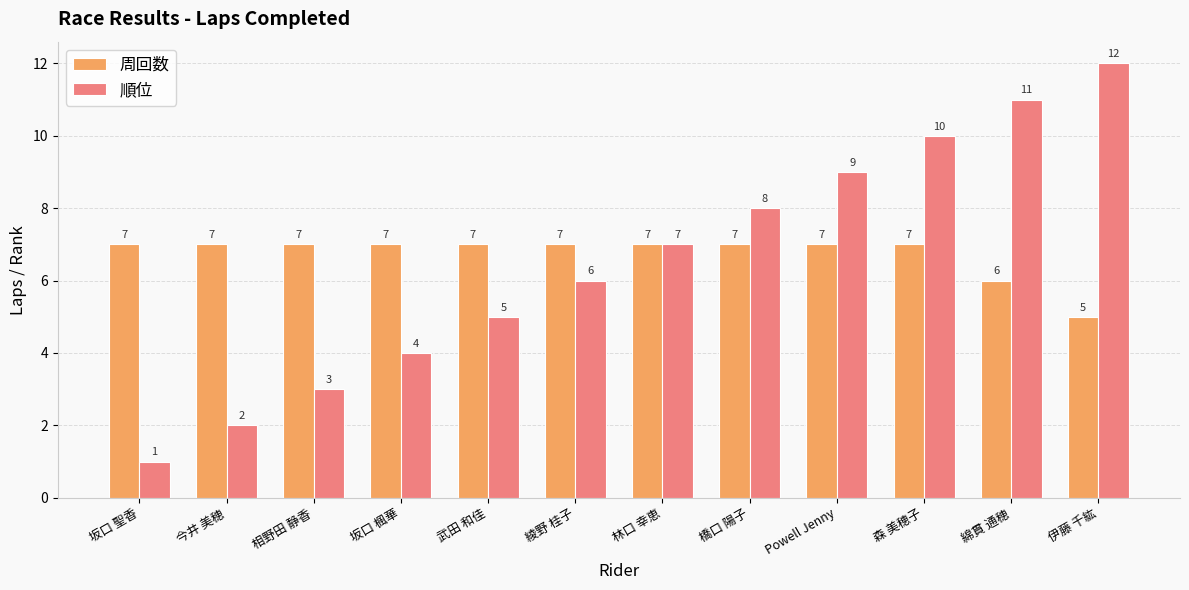

Which series has the largest total across all categories?

周回数